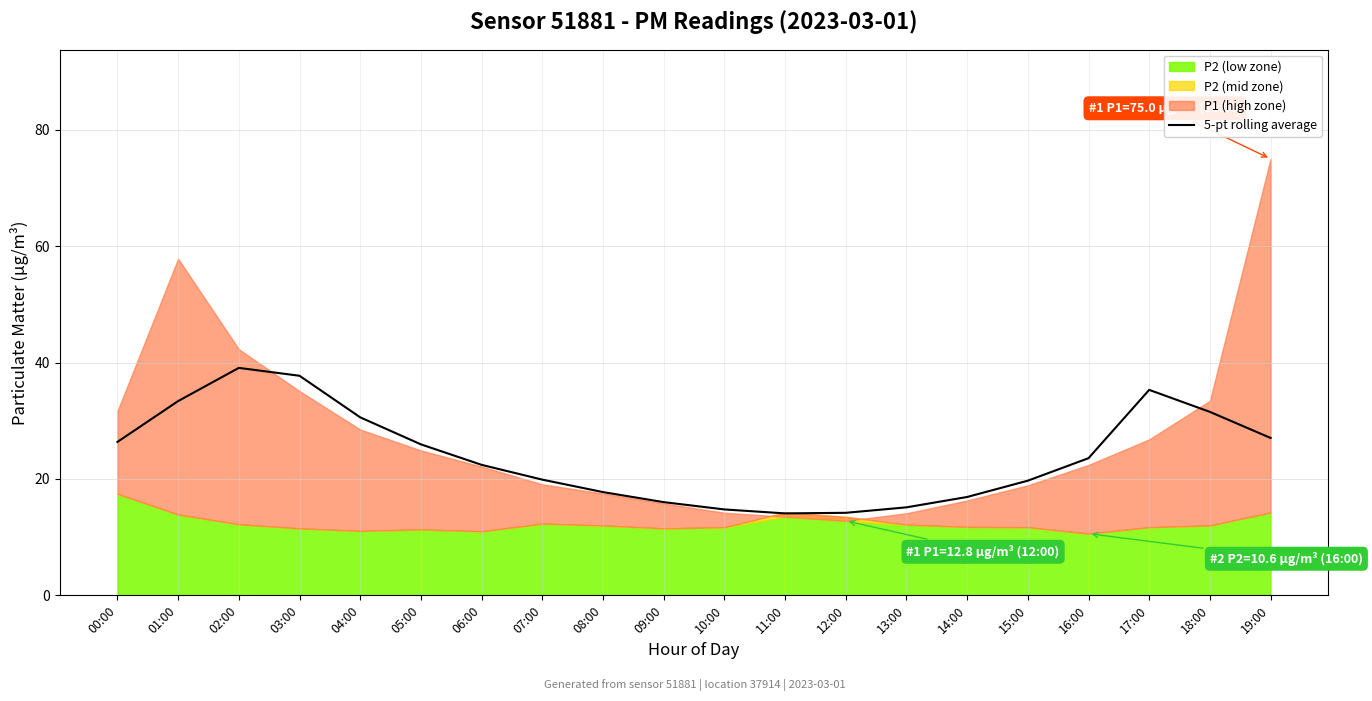

How many data points does each series have?

20